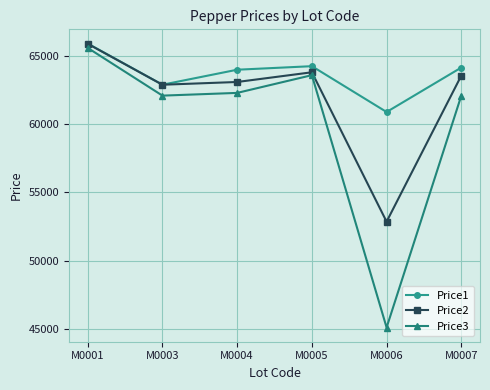

List the series in order of their overall mean, lowest first.

Price3, Price2, Price1